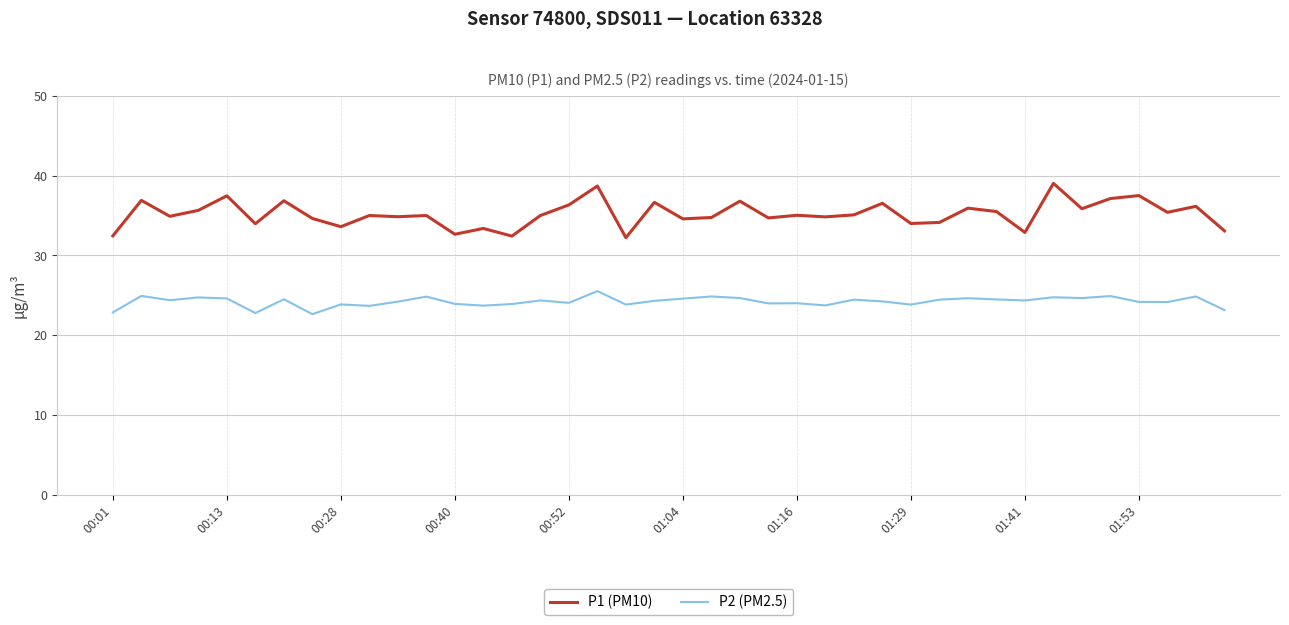

What is the smallest value displayed?

22.6